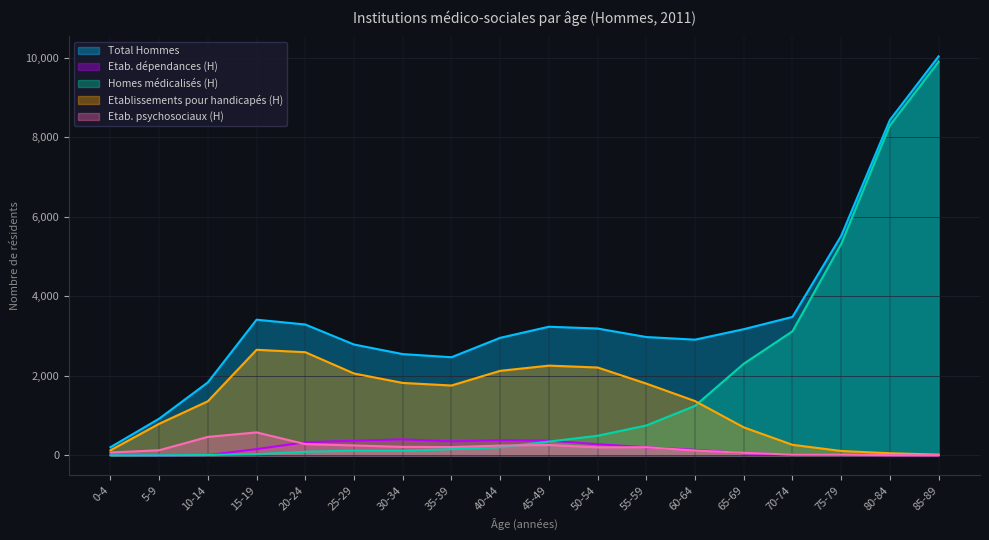

True or false: Etab. psychosociaux (H) and Total Hommes cross at least once.

False